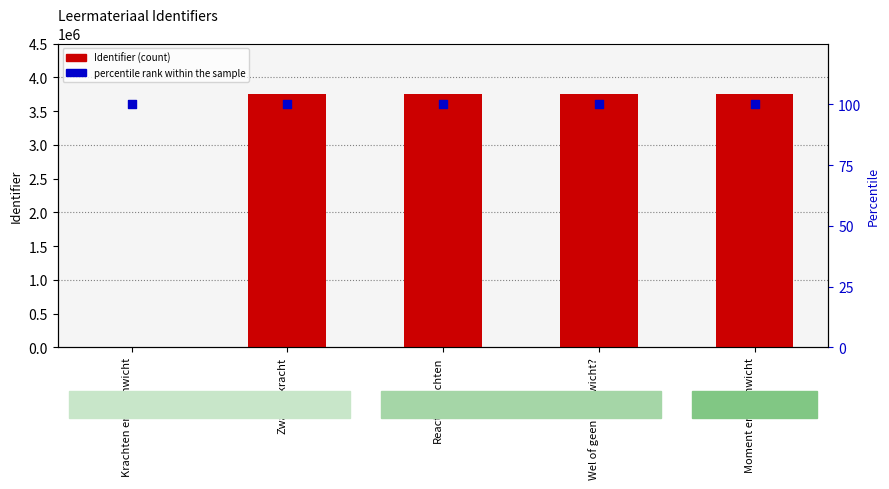

At which category is the sum across all series the highest?

Moment en evenwicht